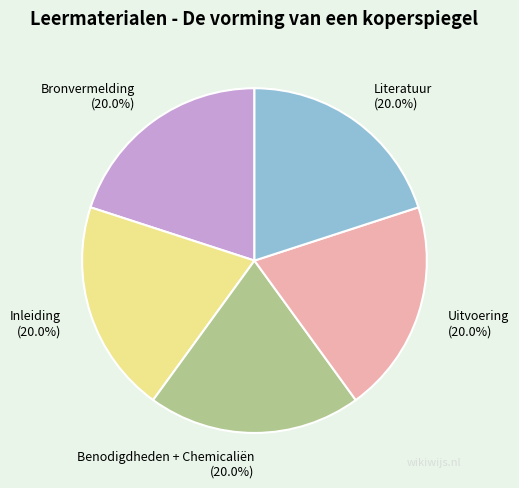

Is it true that Inleiding is 20% of the pie?

True